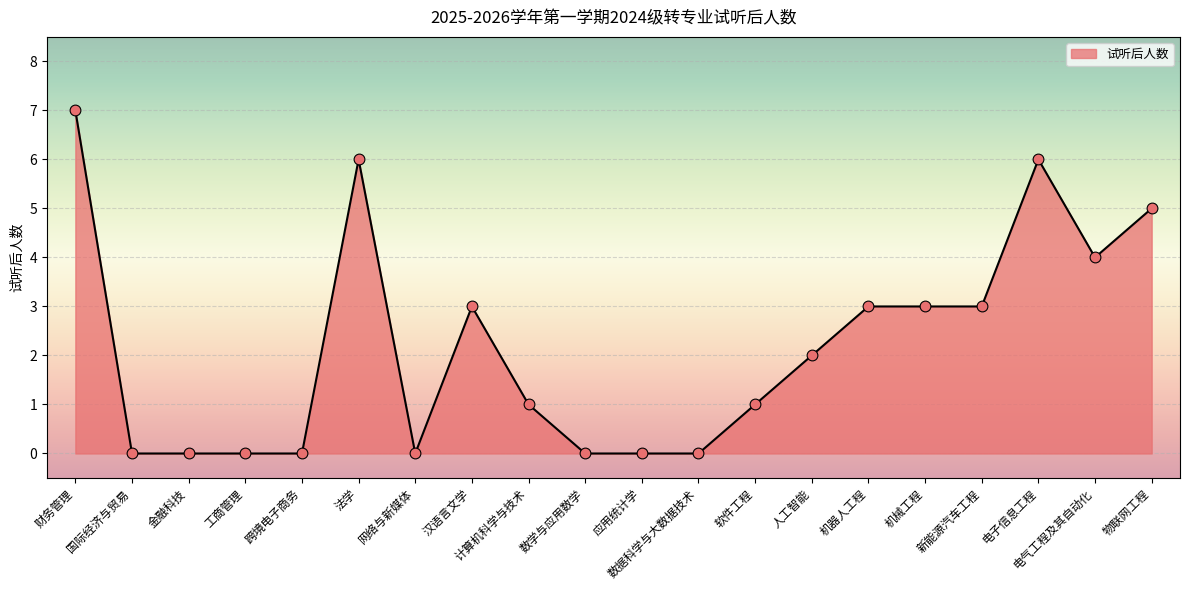

Between 数据科学与大数据技术 and 财务管理, which is larger?

财务管理